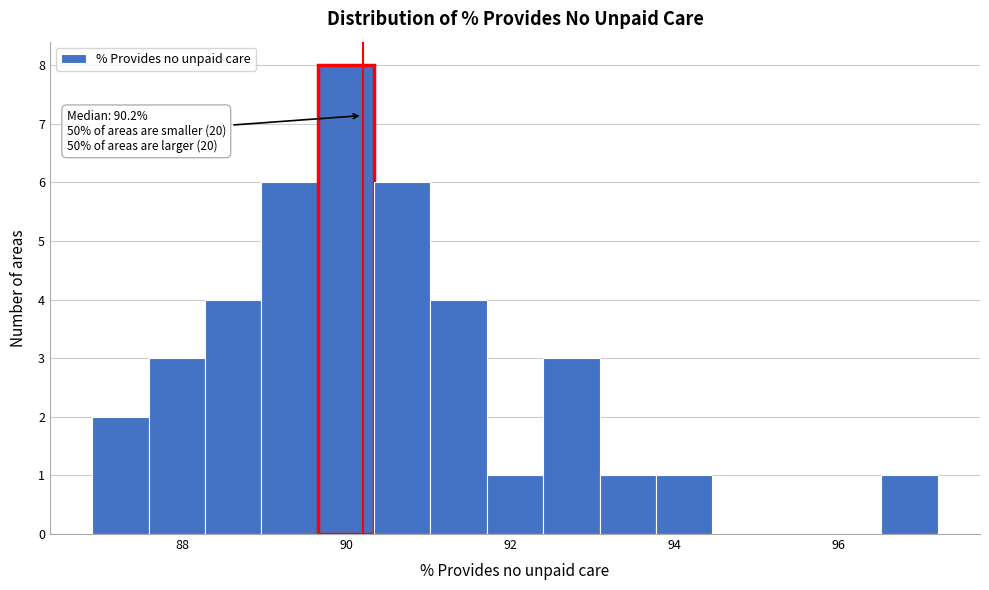

Read against the x-axis, roughly where is the centre of the tallest bar?

90.0